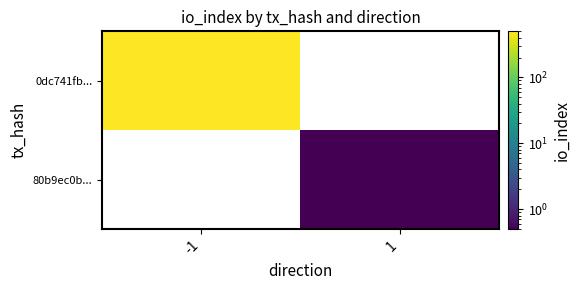

What is the minimum value shown in the chart?

0.5